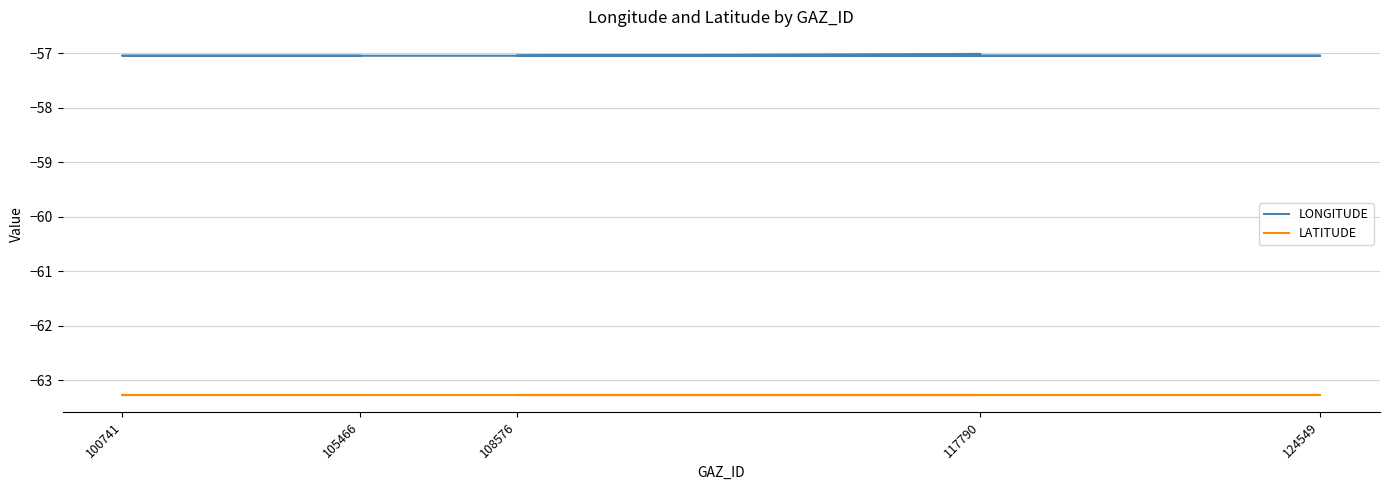

True or false: LATITUDE and LONGITUDE cross at least once.

False